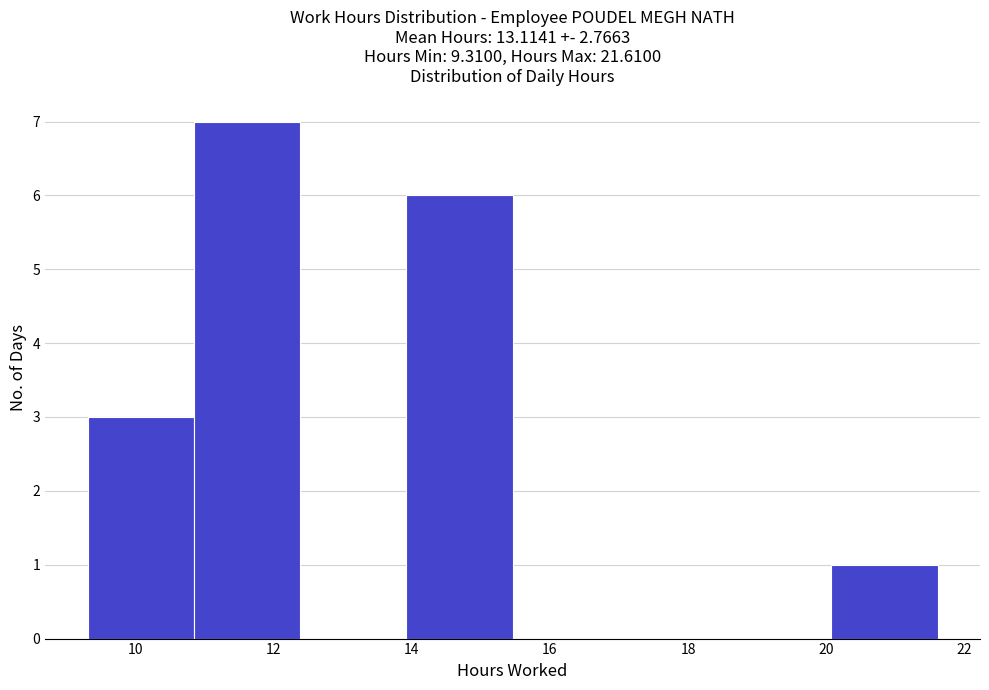

What is the height of the bar covering 14.0 to 15.4 on the x-axis? Neither the bar edges nor the heights are printed on the chart, so give them approximately, as read against the axes.

6